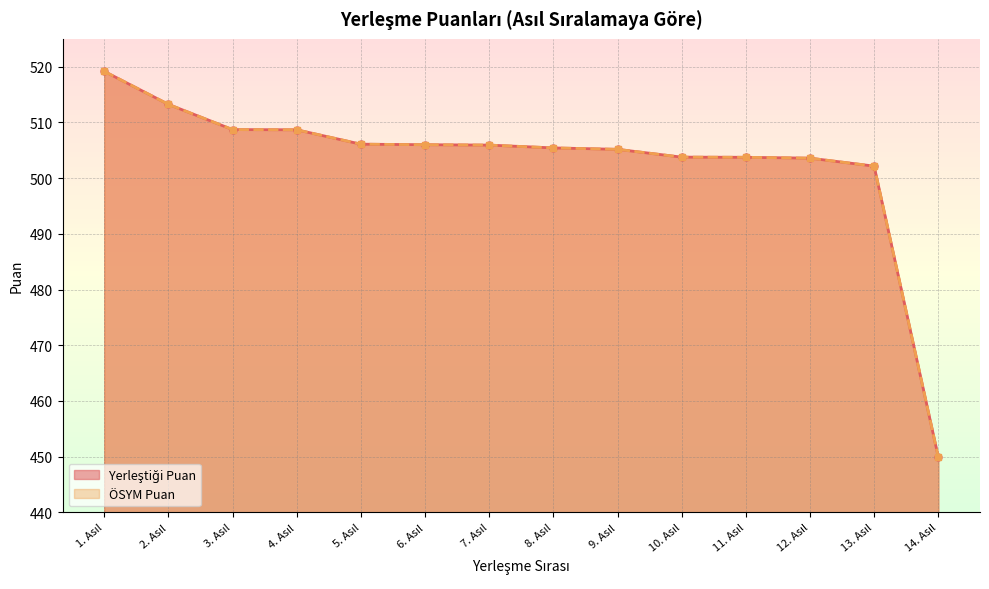

Where does the ÖSYM Puan series first go above 505?

1. Asıl